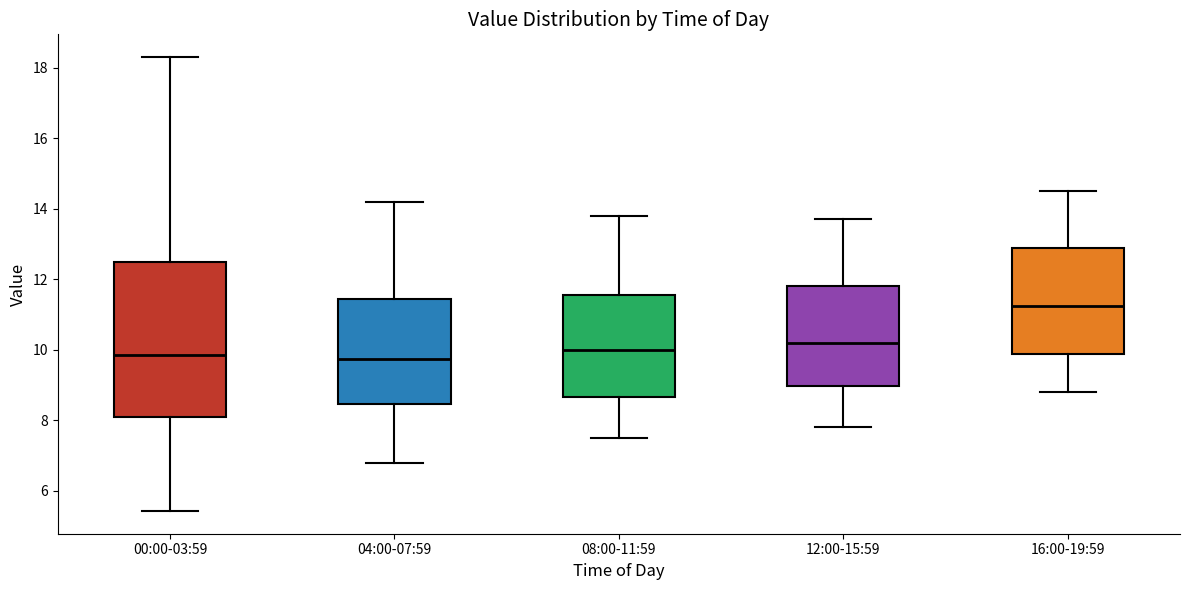

Comparing the boxes themselves (not the whiskers), which one is the tallest?

00:00-03:59